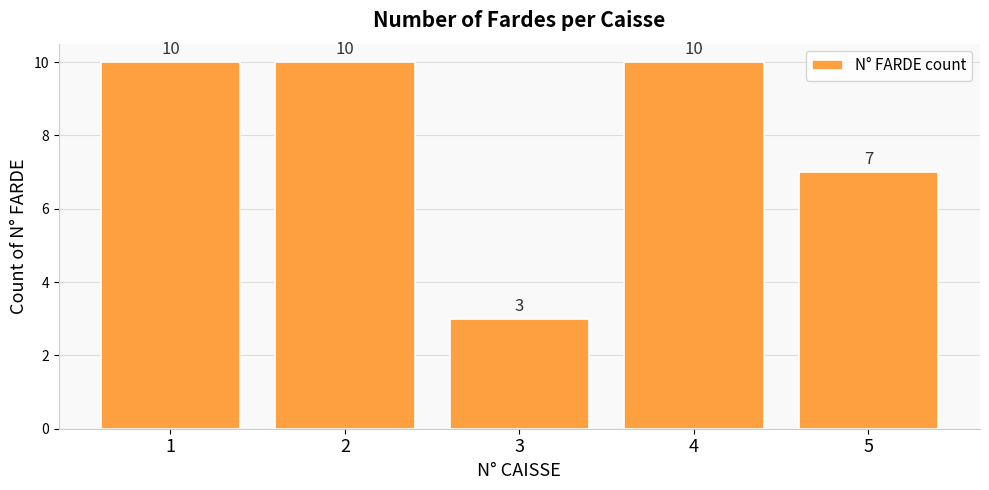

Approximately how many times larger is the value at 5 compared to 4?

0.7